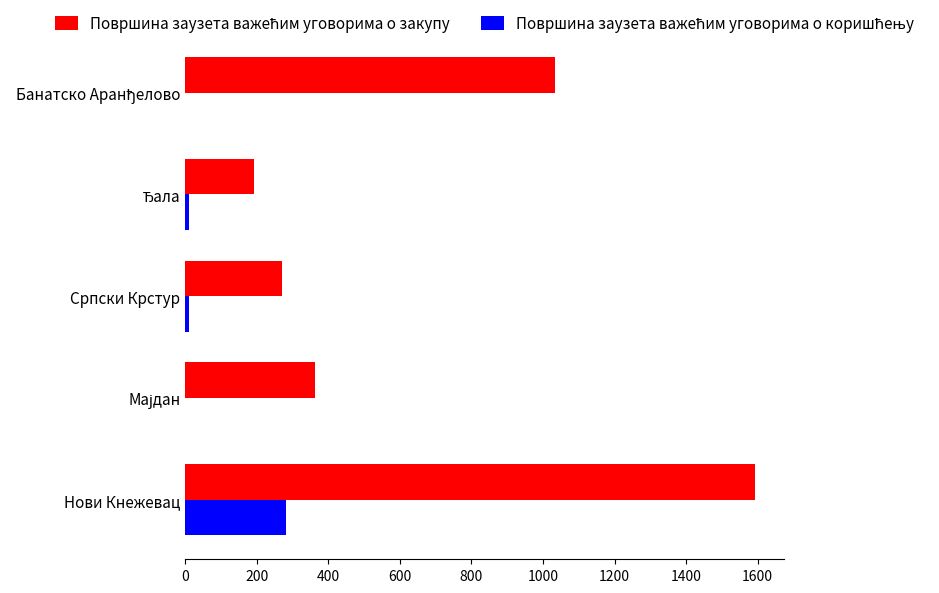

What is the total value across all series at Нови Кнежевац?

1874.5